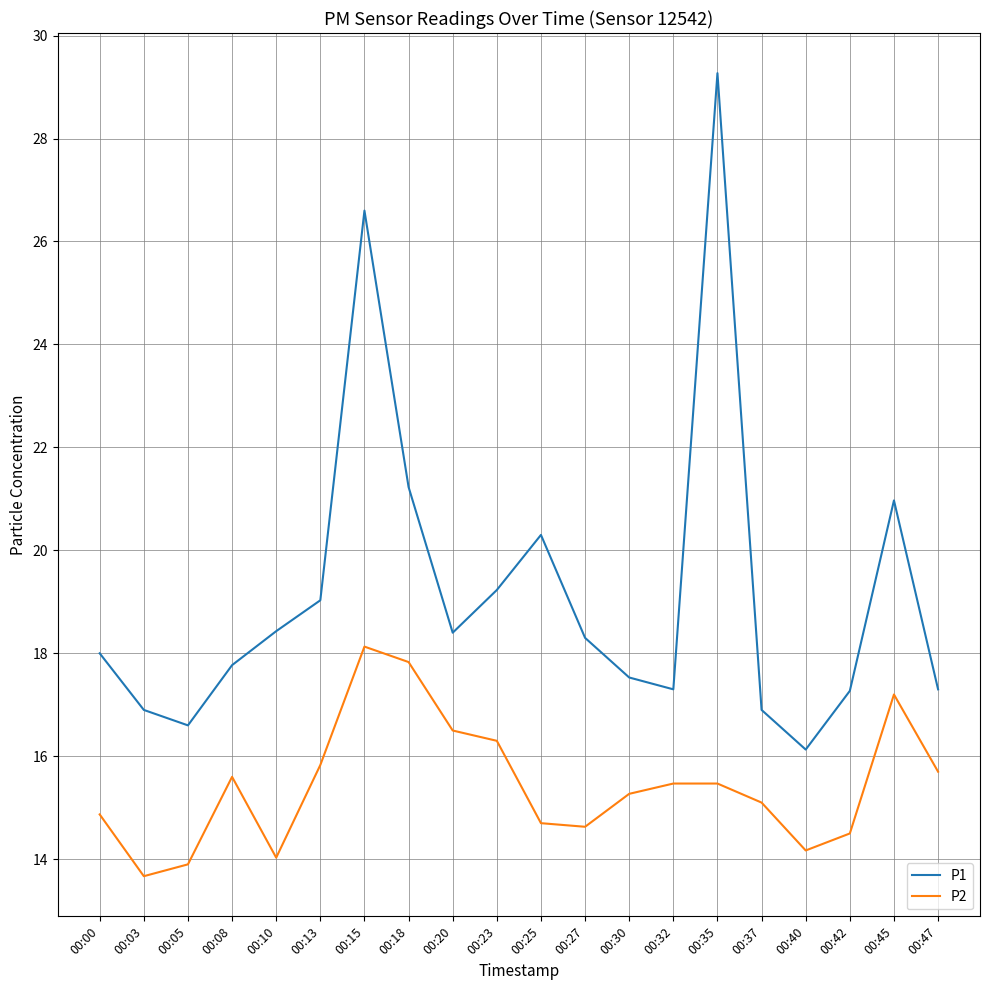

List the series in order of their overall mean, highest first.

P1, P2